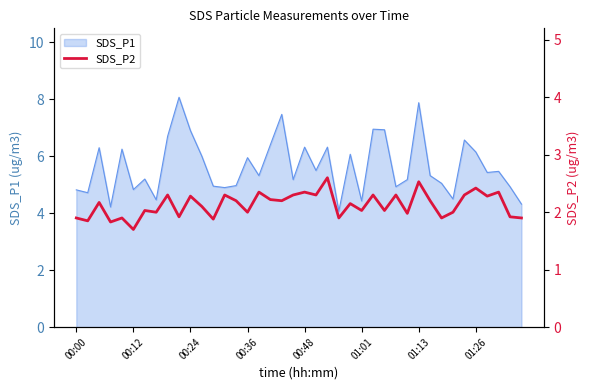

What is the greatest value displayed?

2.6